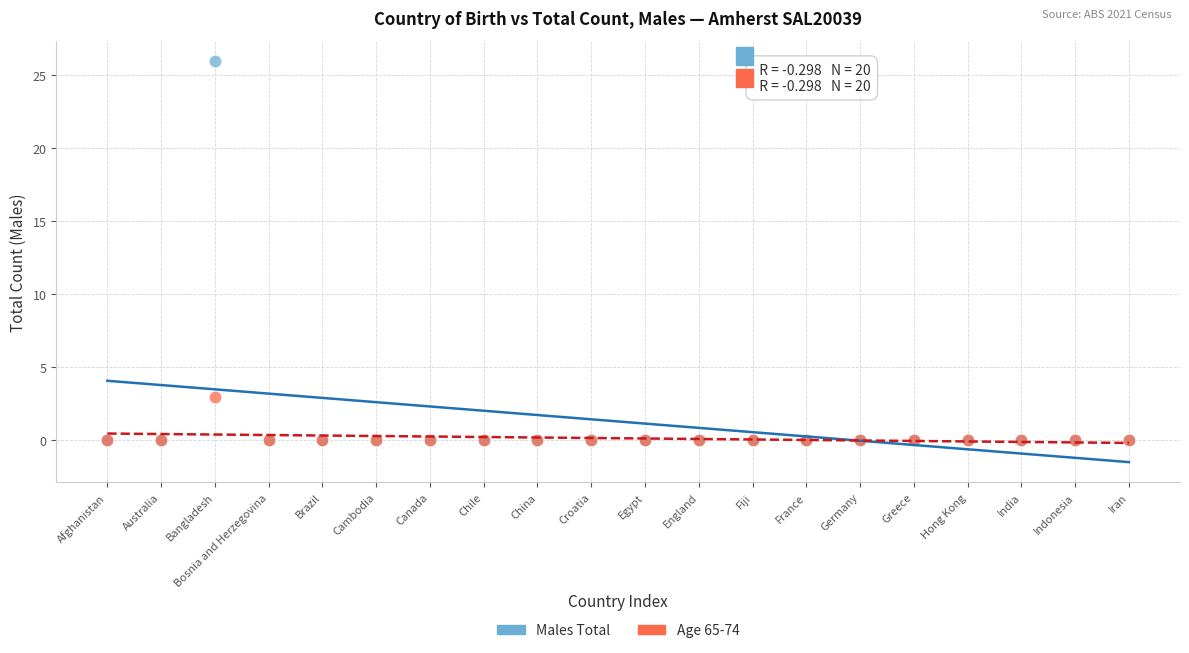

Across all series, what Y value is closest to 13?

3